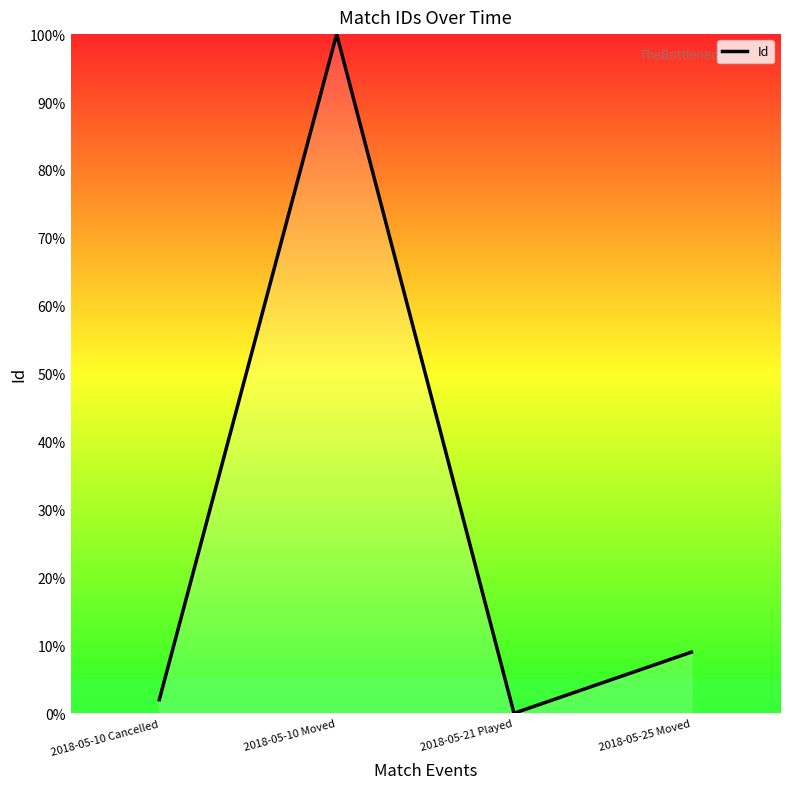

Approximately how many times larger is the value at 2018-05-10 Moved compared to 2018-05-10 Cancelled?

50.0